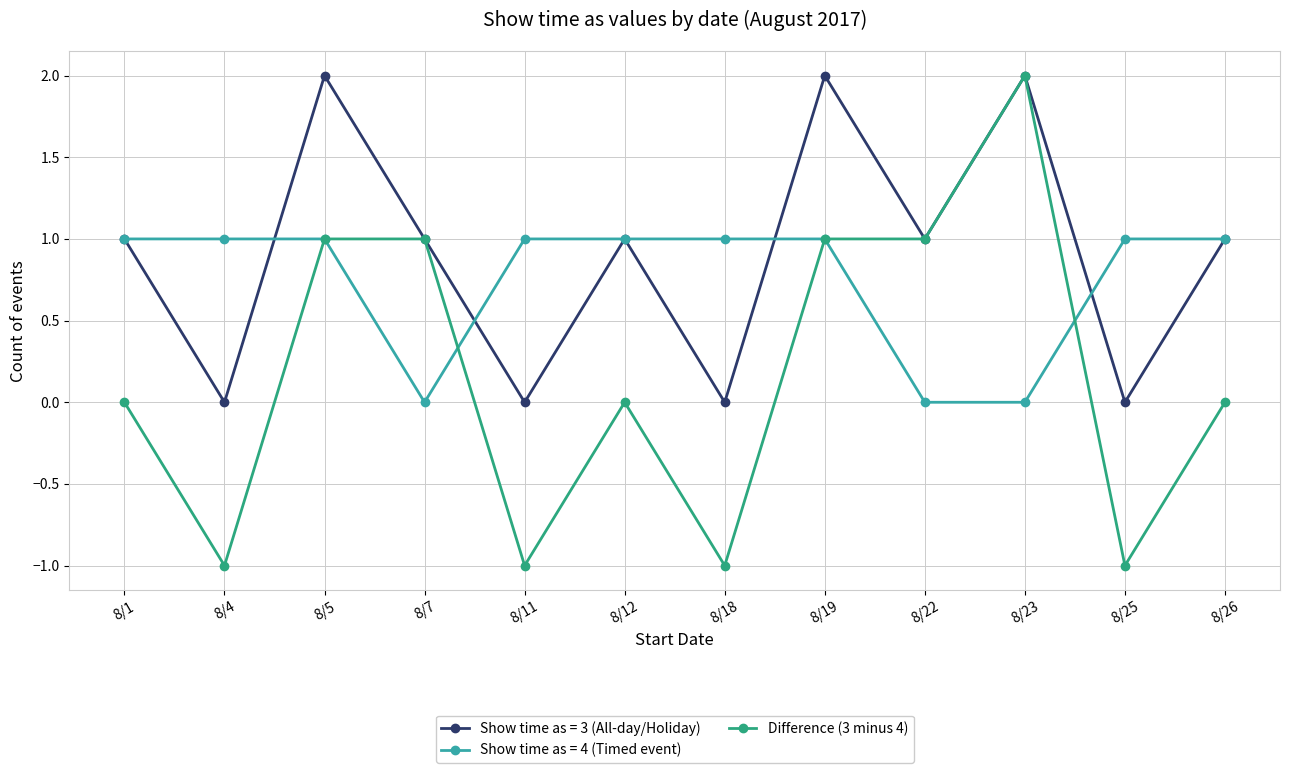

What is the value of the Difference (3 minus 4) point at the 3rd from the left?

1